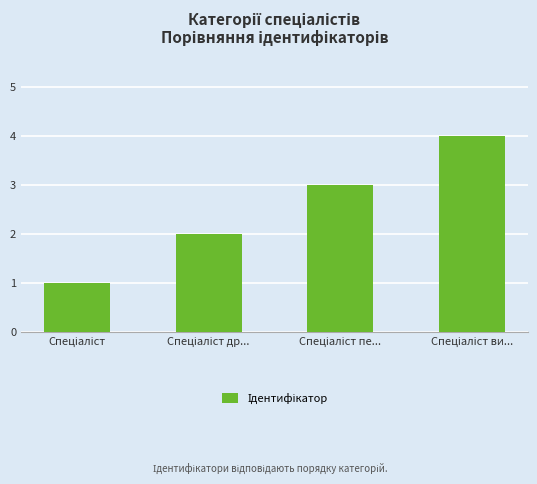

What is the sum of all values?

10